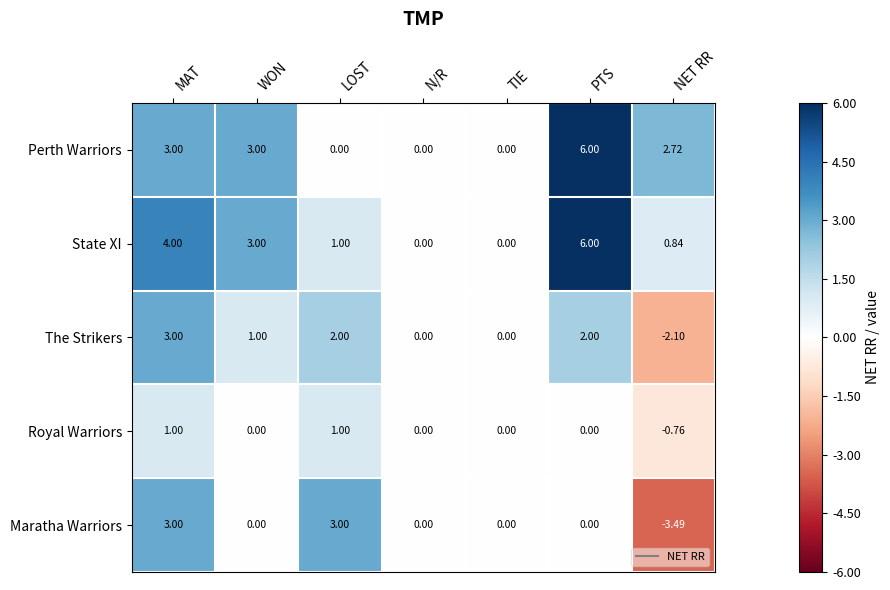

Which series changed the most between LOST and NET RR?

Maratha Warriors